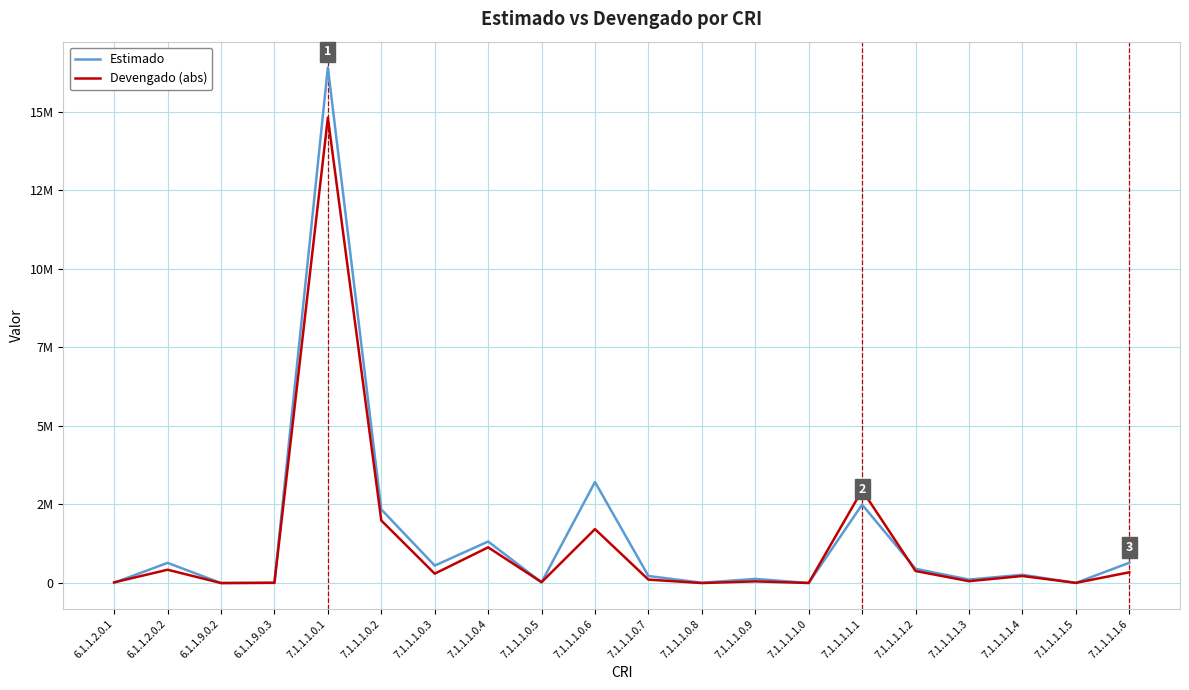

At which category is the sum across all series the highest?

7.1.1.1.0.1